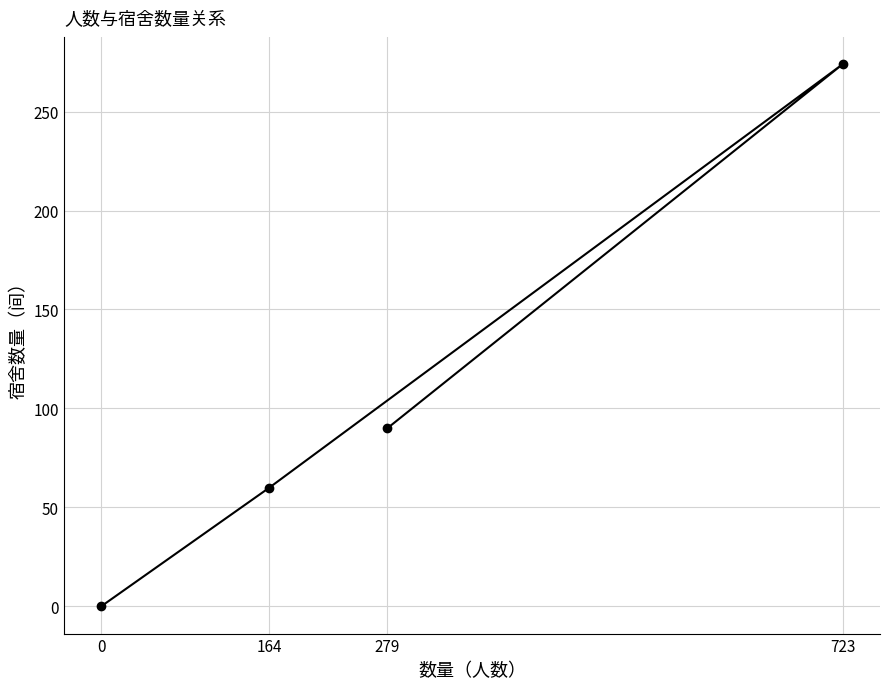

Reading right to left, transcribe all the data shown in this chart.

723=274	279=90	164=60	0=0